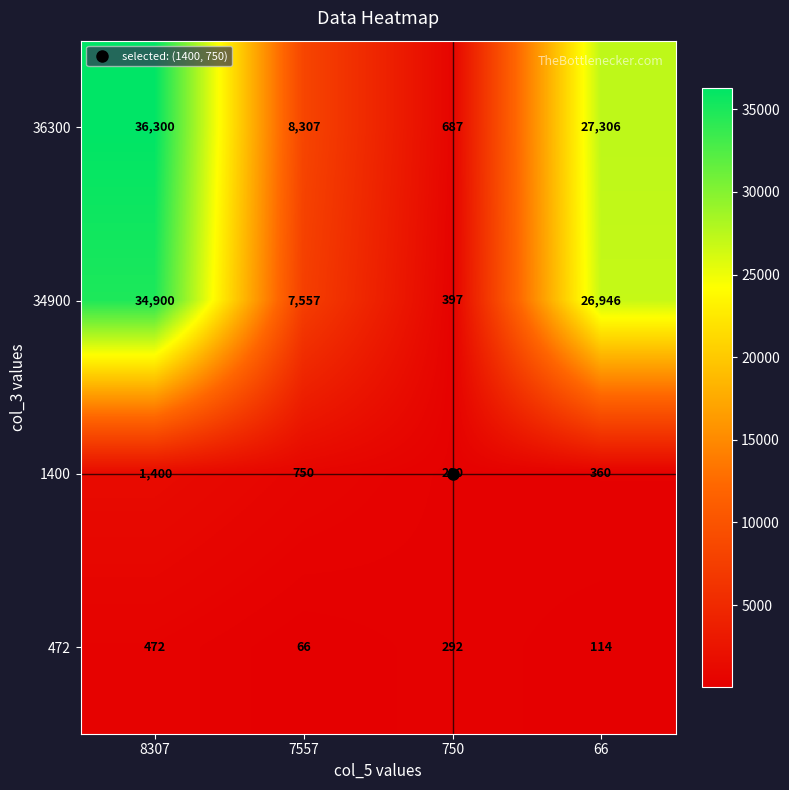

At which label is 36300 closest to 18493?

66